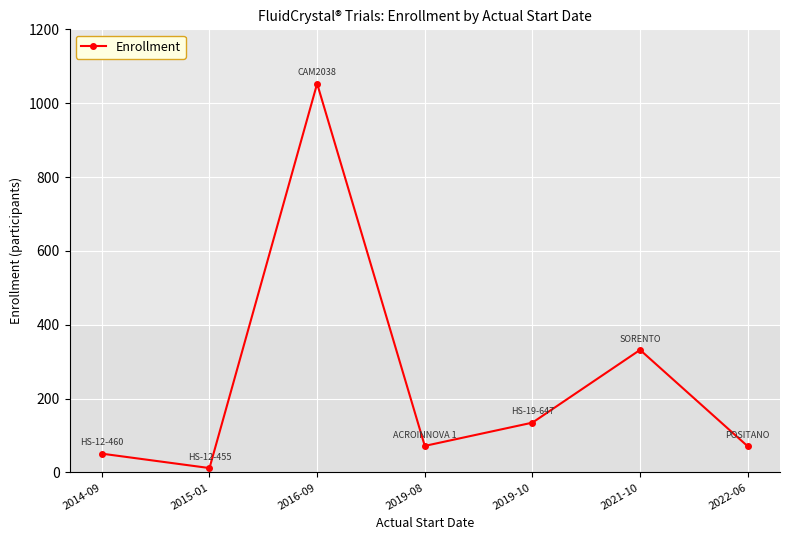

At which label is the value closest to 532?

2021-10